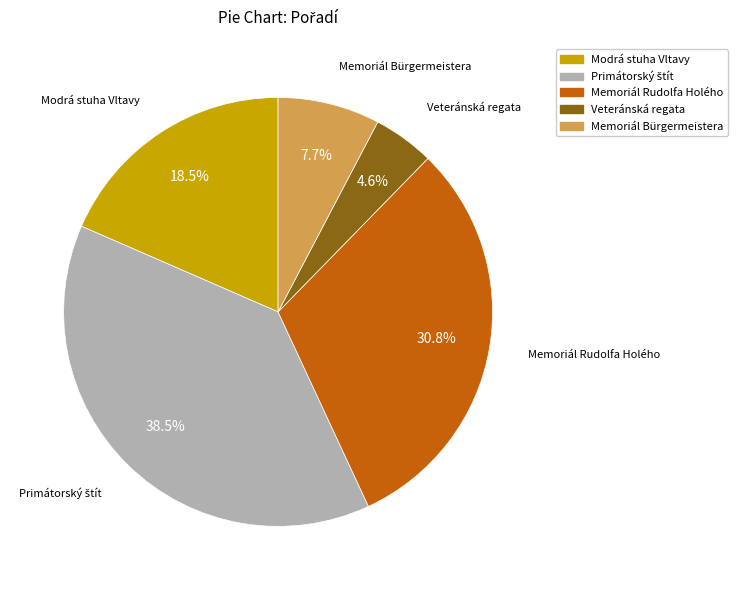

To the nearest percent, what is the difference between the largest and smallest slice percentages?

34%